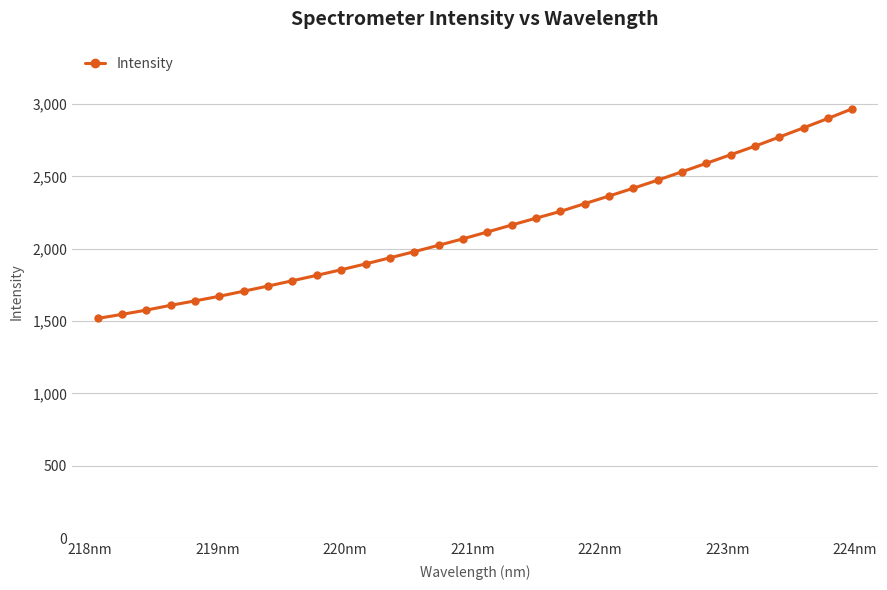

What is the value of the 24th point from the left?

2474.0